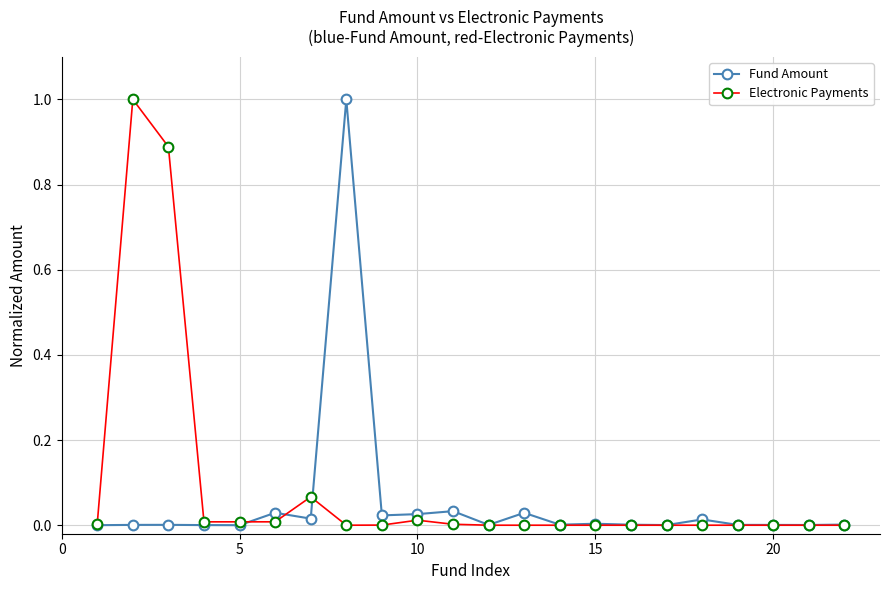

True or false: Electronic Payments has more than 1 points higher than both neighbors.

True